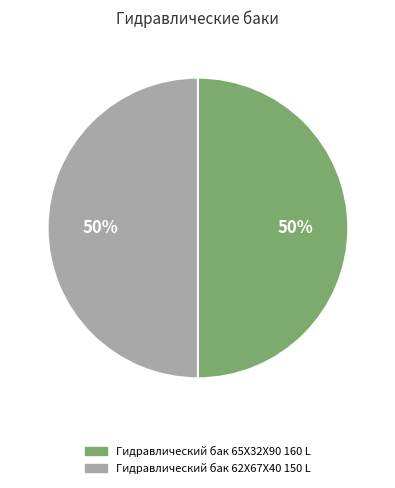

What is the ratio of the value at Гидравлический бак 65X32X90 160 L to the value at Гидравлический бак 62X67X40 150 L?

1.0